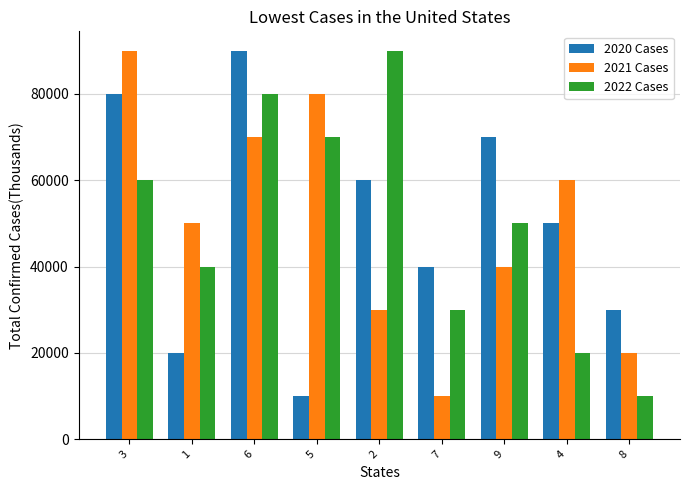

What is the smallest value displayed?

10000